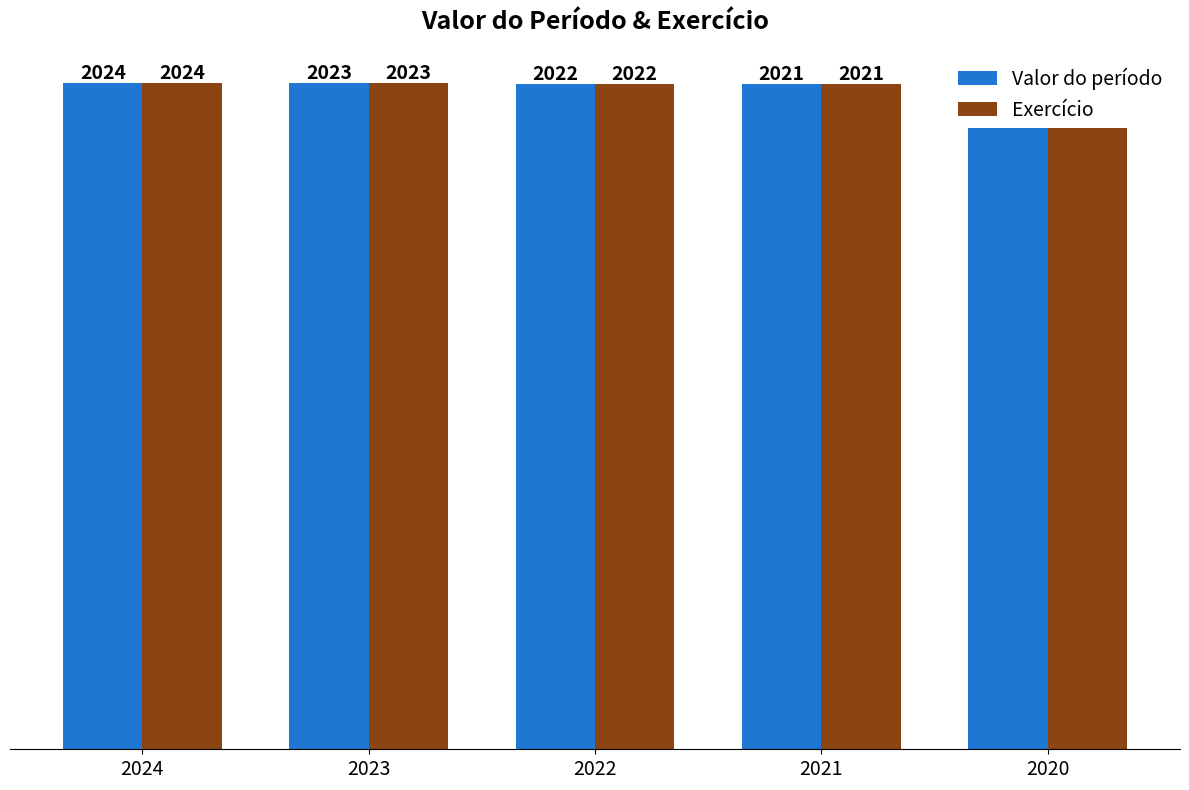

Read the Exercício value at 2020.

2020